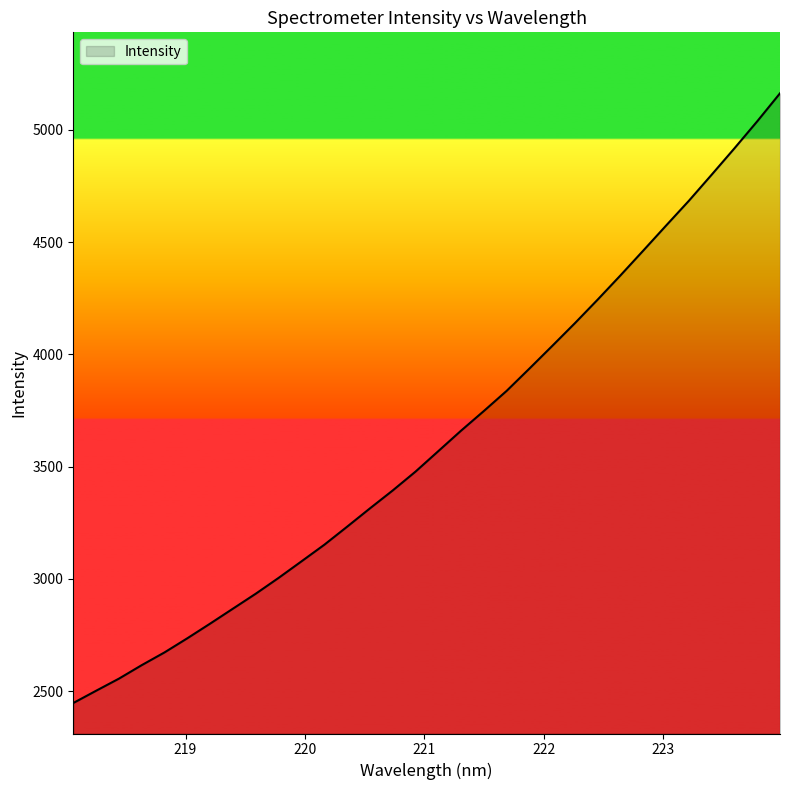

Reading left to right, transcribe all the data shown in this chart.

2447.5	2502.1	2556.0	2616.2	2673.0	2736.0	2801.2	2867.9	2934.5	3004.9	3078.3	3152.2	3232.5	3314.1	3393.9	3477.9	3569.1	3660.4	3748.0	3837.7	3937.0	4037.7	4139.6	4244.6	4352.4	4462.8	4574.0	4684.3	4800.5	4917.9	5038.1	5162.8